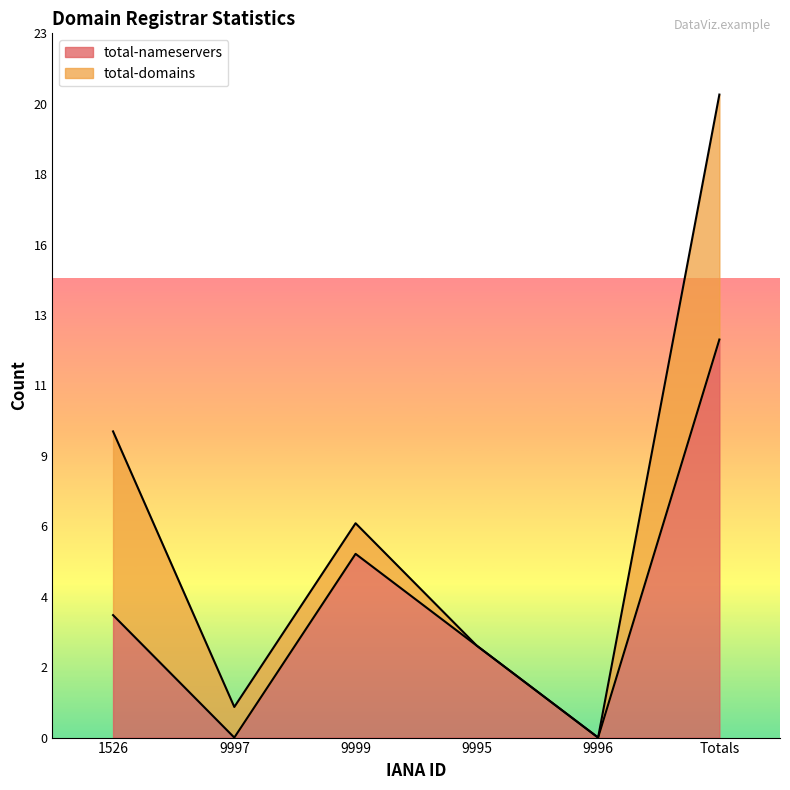

Count the number of categories in the chart.

6